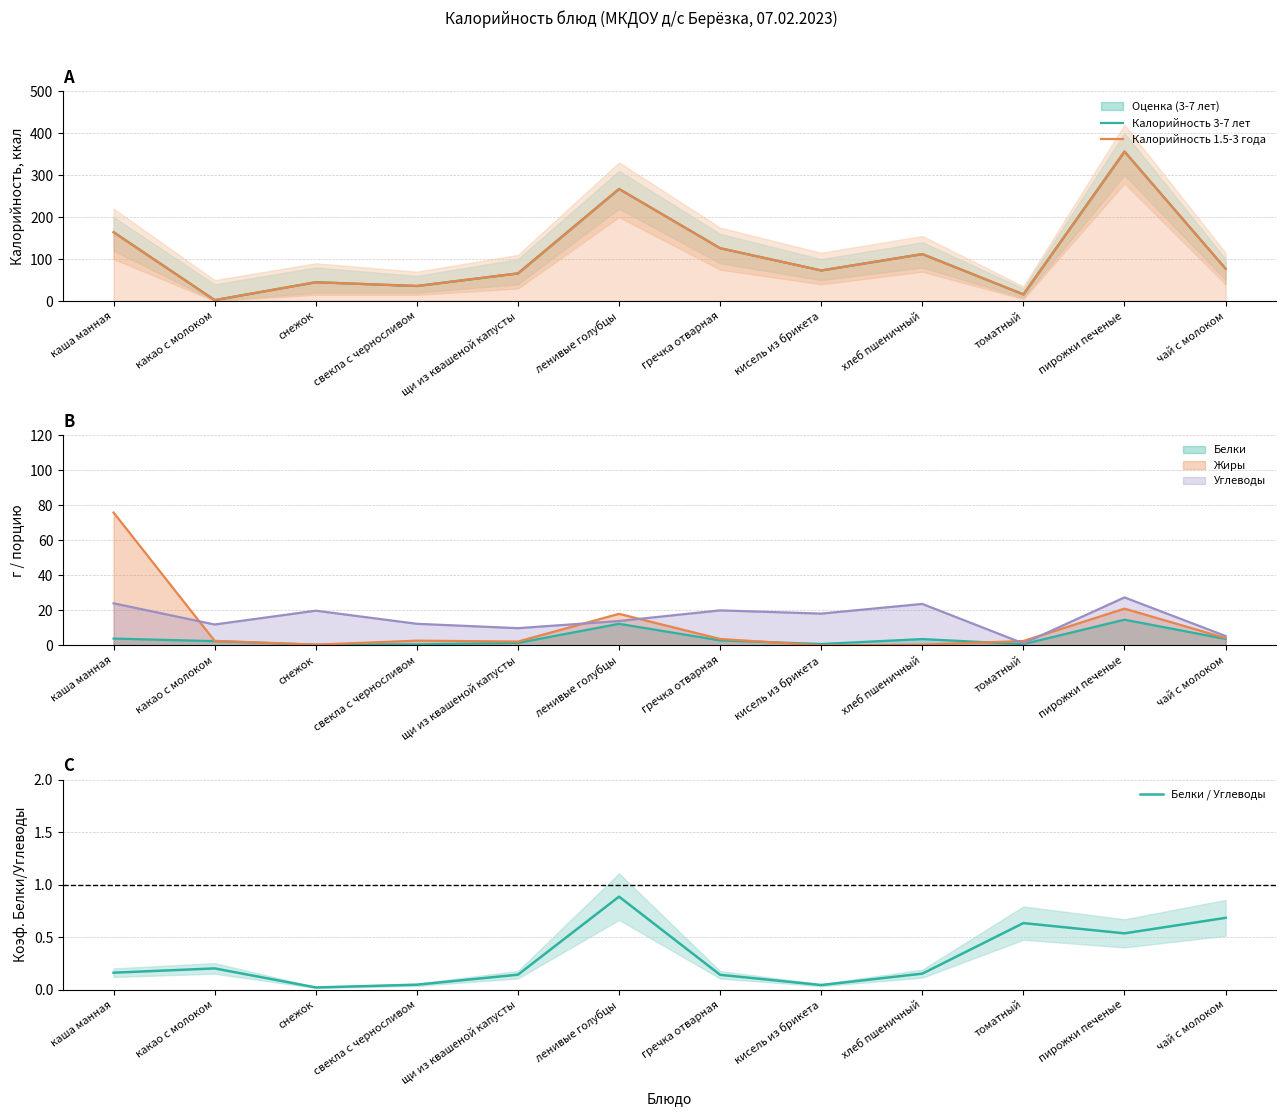

Reading right to left, list all the values displayed in this chart.

Калорийность 3-7 лет: 77.0	356.0	16.0	112.0	73.0	126.0	267.0	66.0	36.0	45.0	2.4	164.0
Калорийность 1.5-3 года: 77.0	356.0	16.0	112.0	73.0	126.0	267.0	66.0	36.0	45.0	2.4	164.0
Белки / Углеводы: 0.7	0.5	0.6	0.2	0.0	0.1	0.9	0.1	0.0	0.0	0.2	0.2